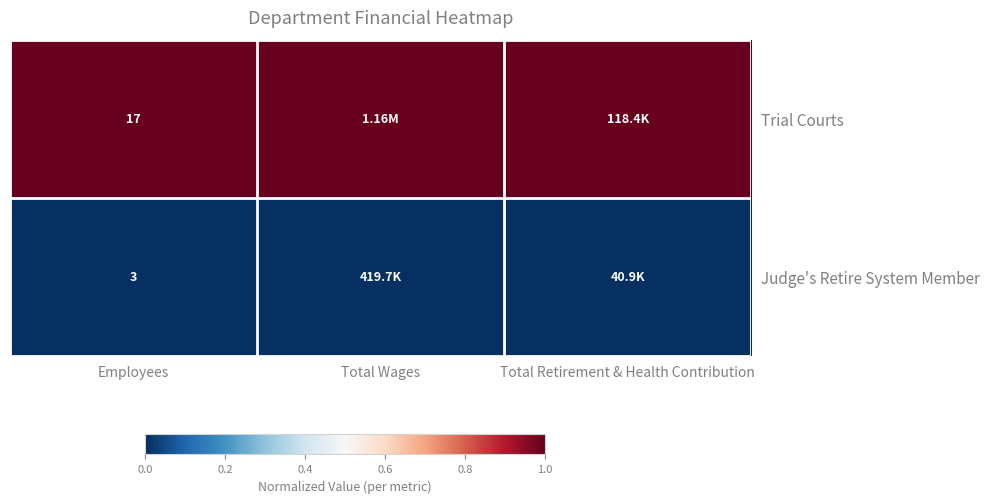

What is the total value across all series at Employees?

20